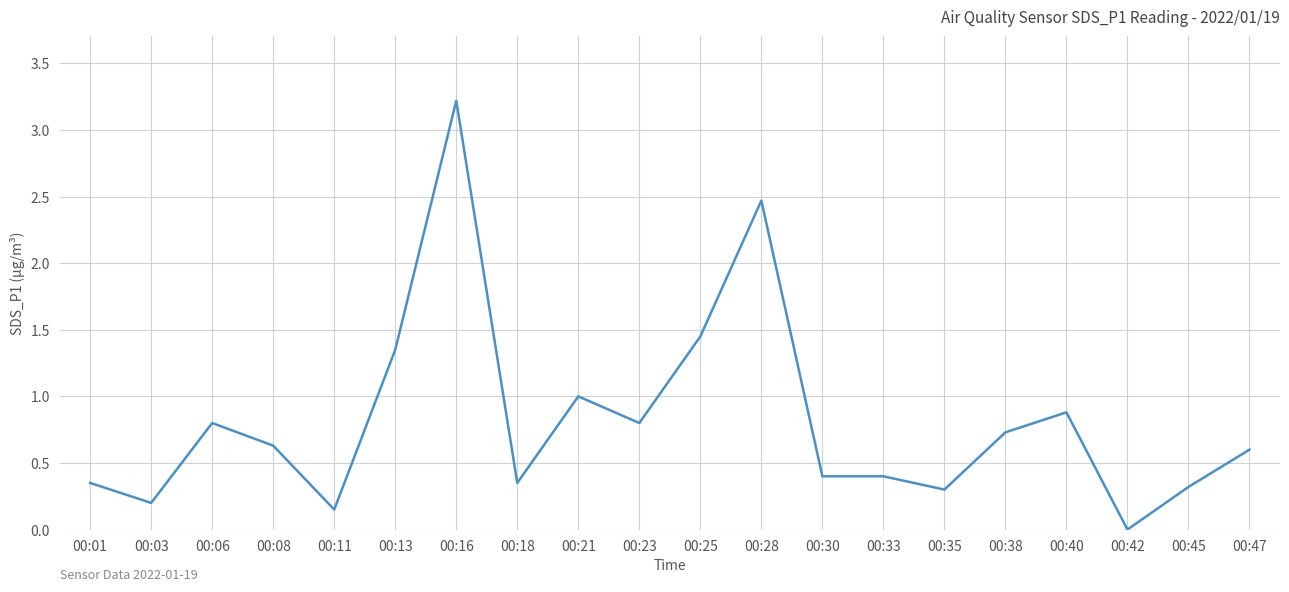

What is the average value?

0.8